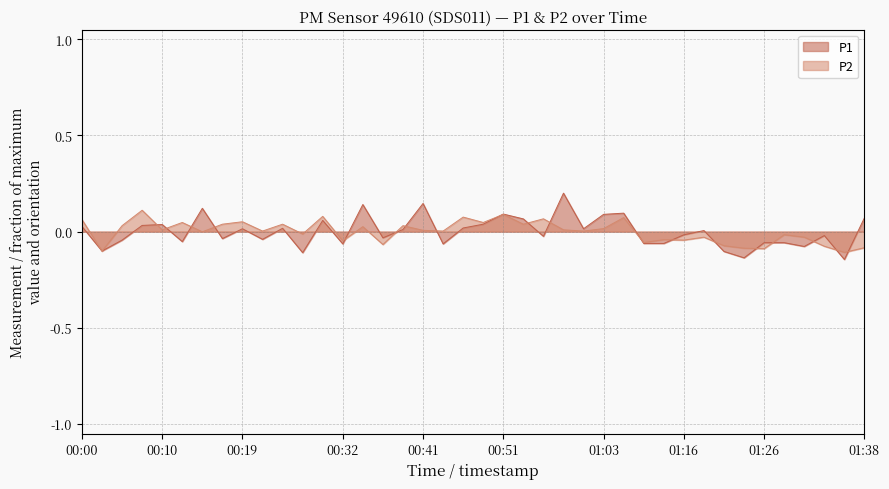

How many interior local valleys does the P1 series have?

13